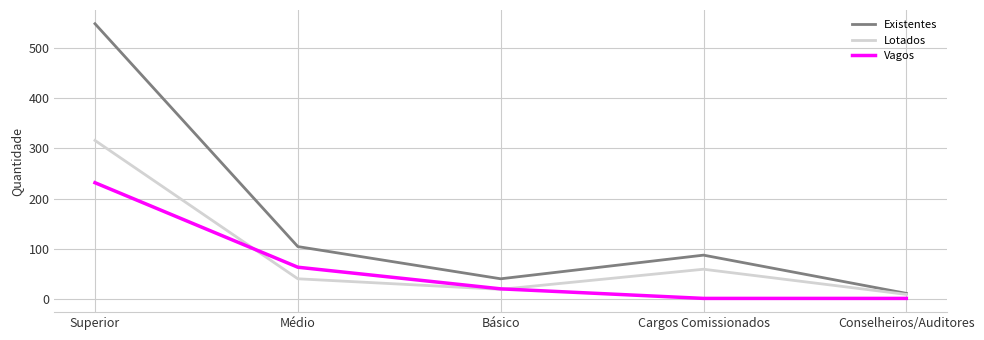

True or false: Existentes has a value of 105 at Médio.

True